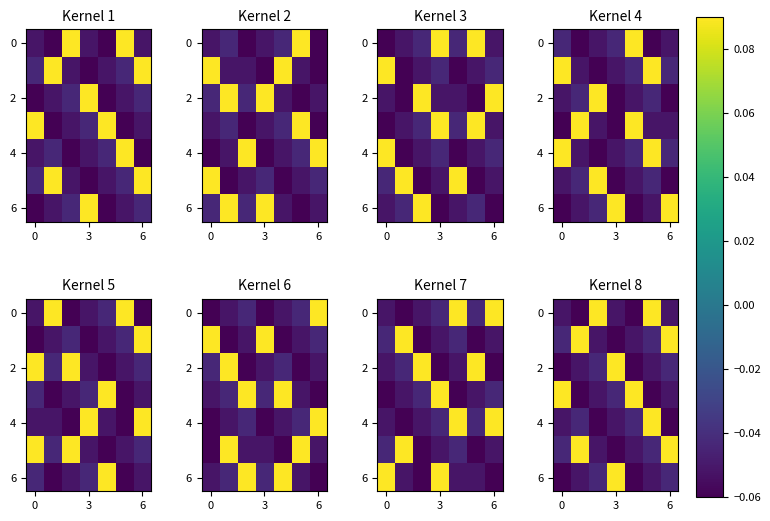

What is the spread (max minus min) of values at 4?

0.1